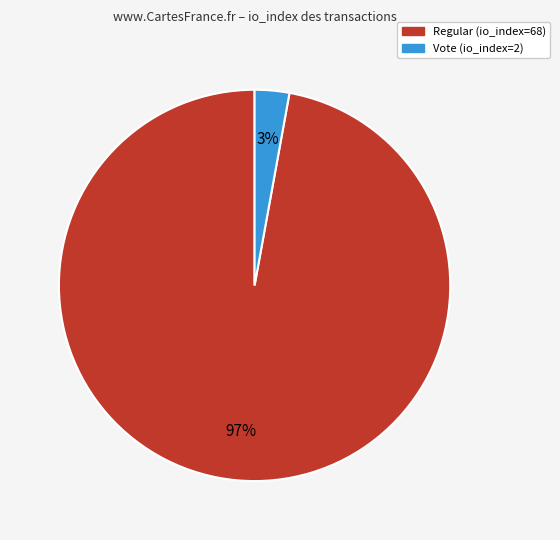

To the nearest percent, what is the difference between the Vote (io_index=2) and Regular (io_index=68) slice percentages?

94%